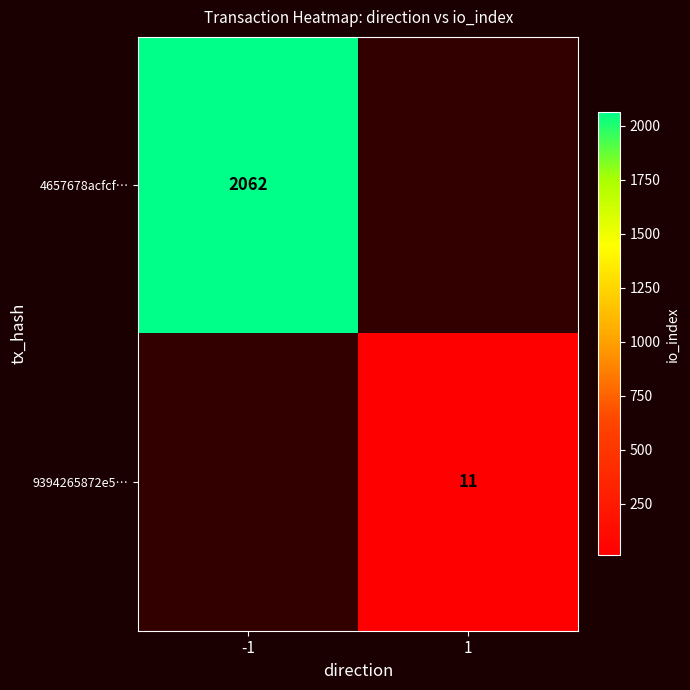

Is it true that 4657678acfcf… equals 3476 at -1?

False